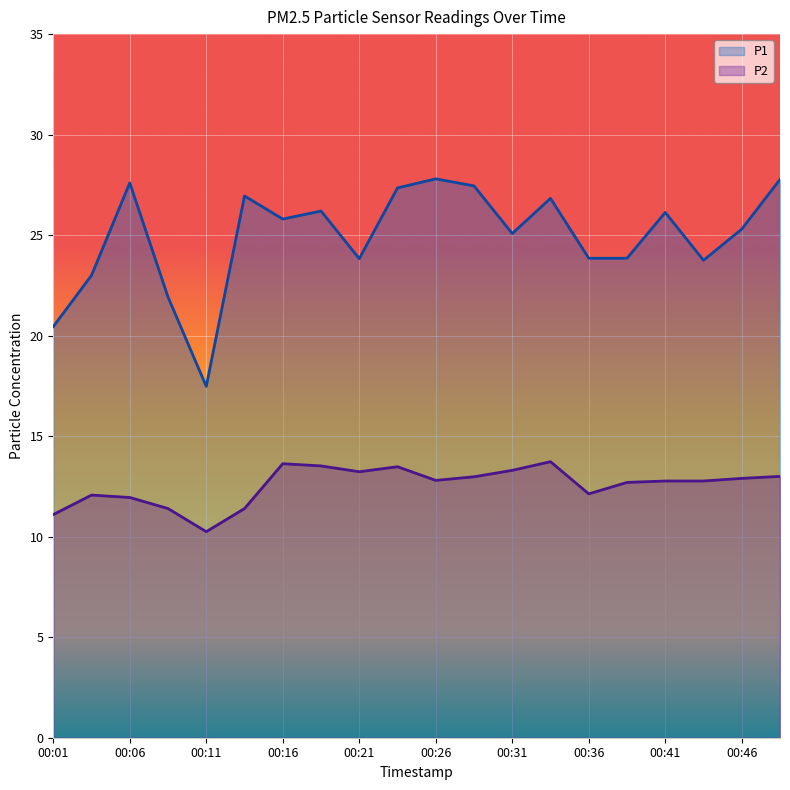

The value of P2 at 00:31 is 13.3. True or false?

True